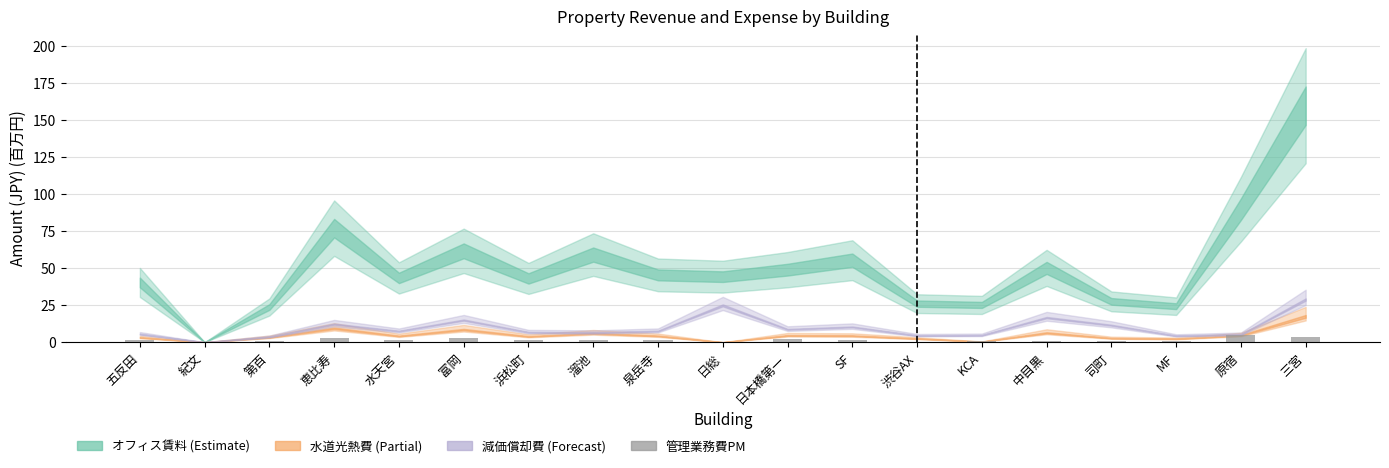

Between SF and 三宮, which is larger?

三宮